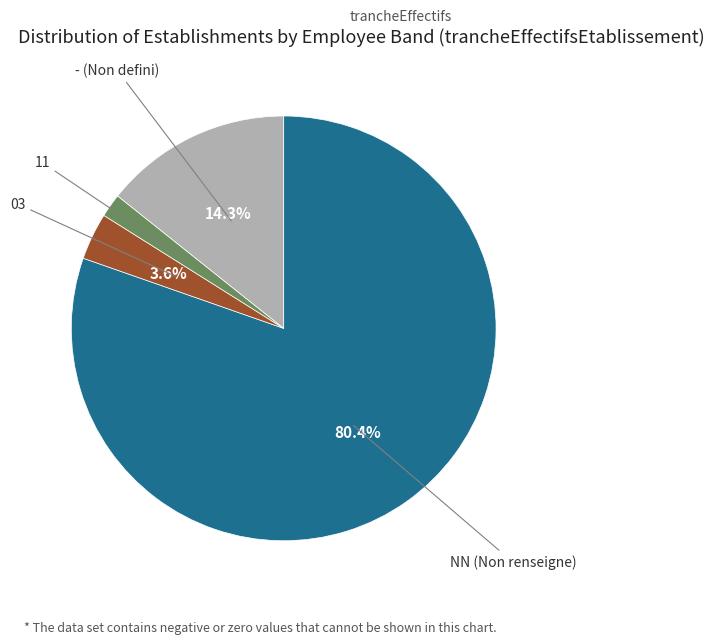

Is there any slice that represents more than half of the pie?

Yes